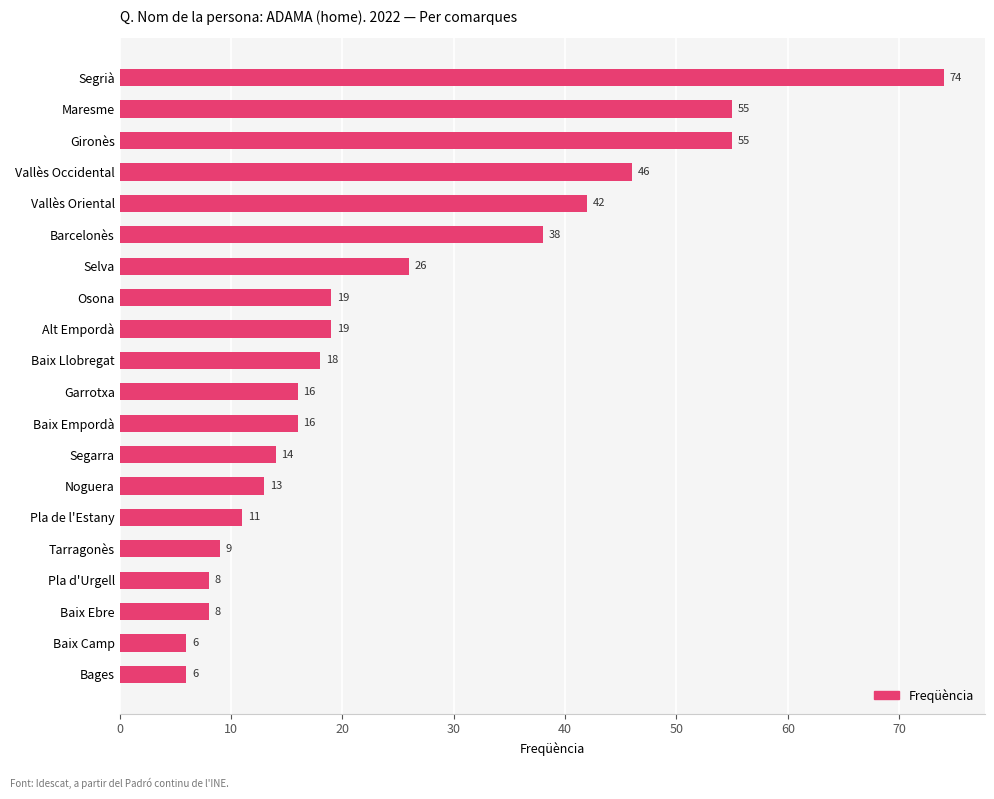

What is the change in value from Osona to Barcelonès?

+19